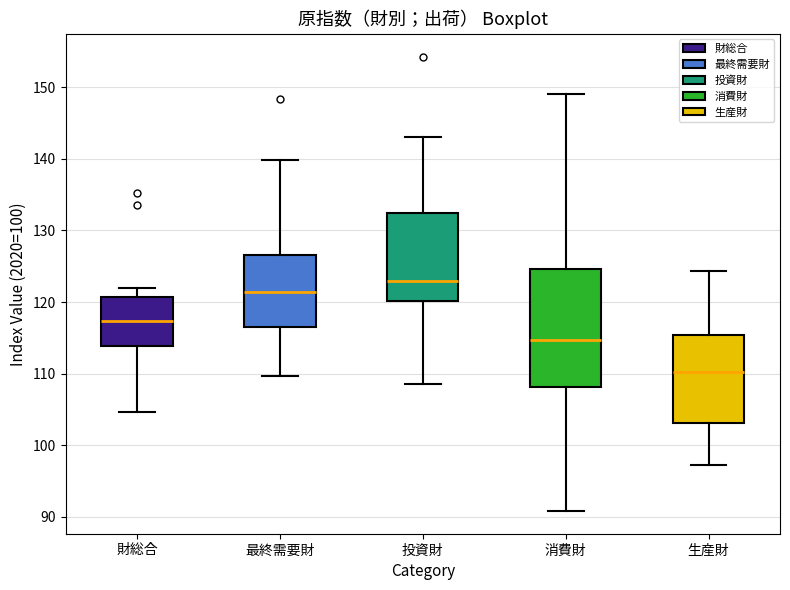

Which box is the tallest, from its lower edge to its upper edge?

消費財